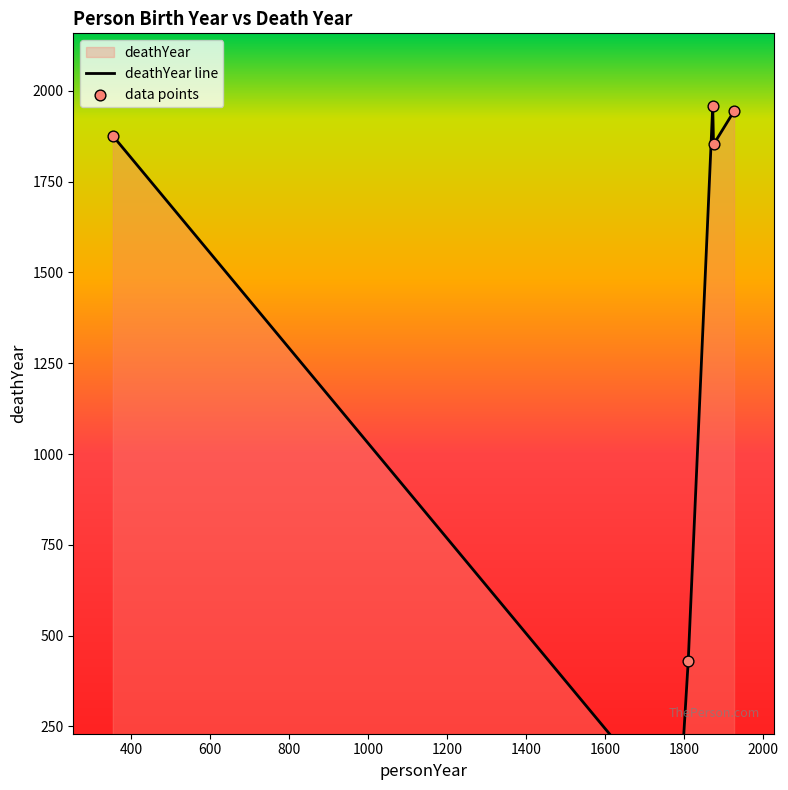

Which has a higher value, 1810 or 1786?

1810